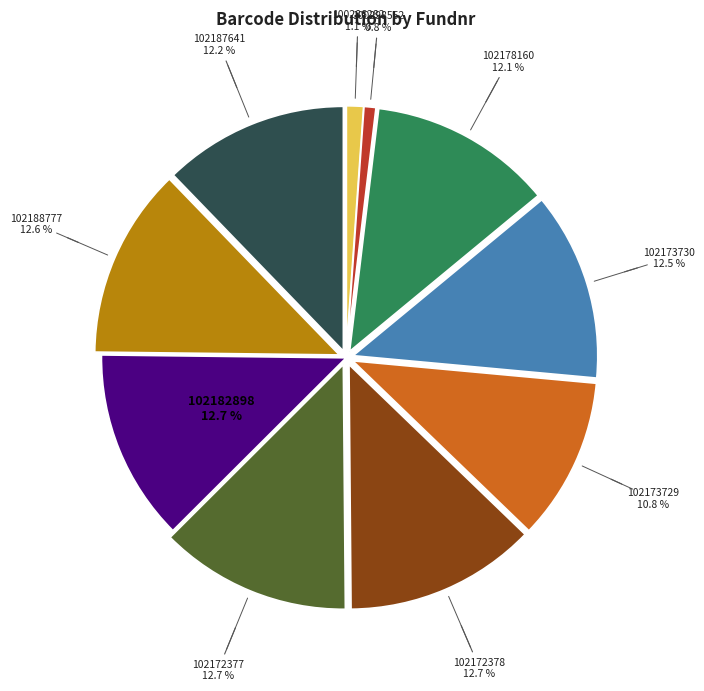

To the nearest percent, what percentage of the pie is 102173729?

11%